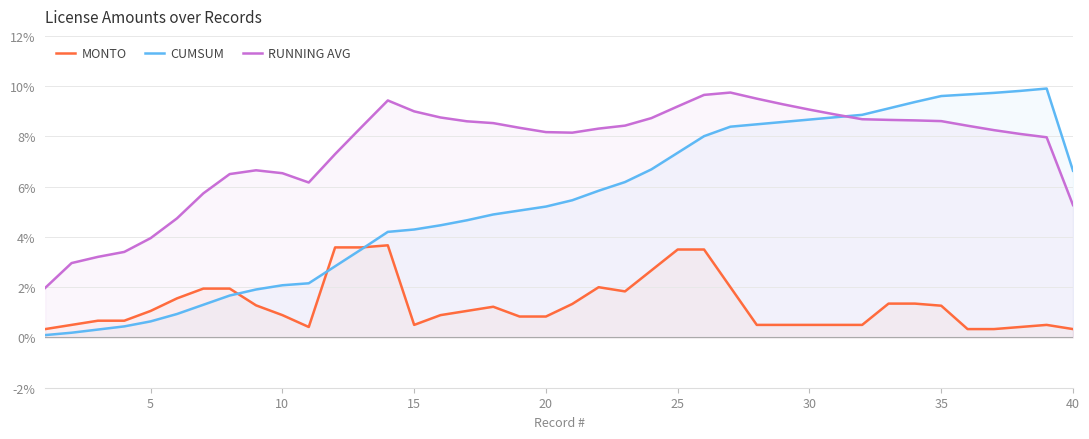

True or false: MONTO and RUNNING AVG cross at least once.

False